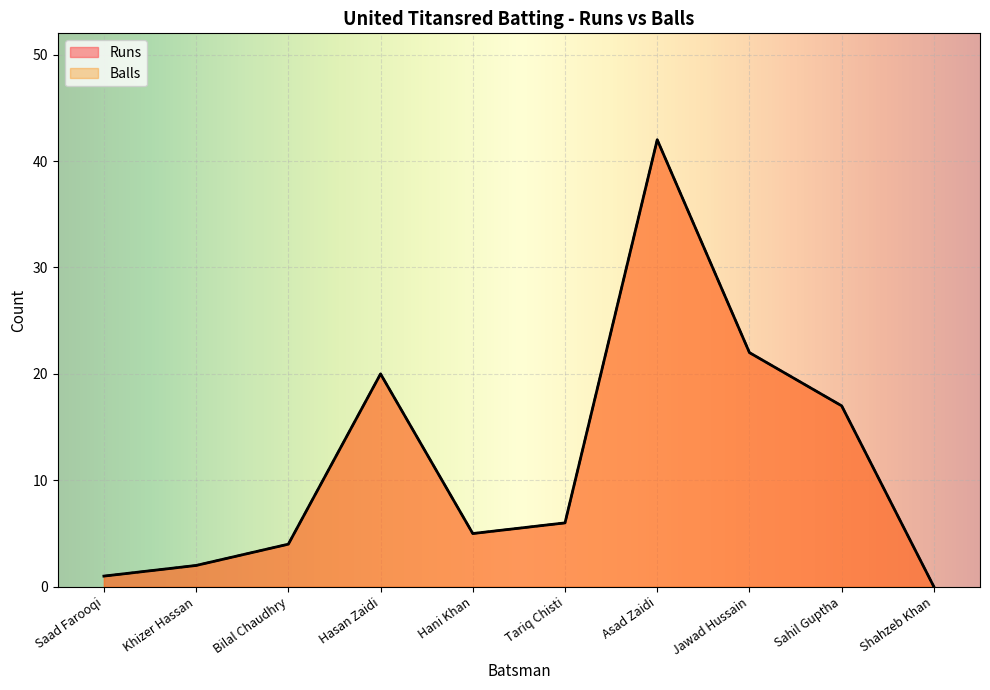

What is the difference between the maximum and second lowest values in the Balls series?

41